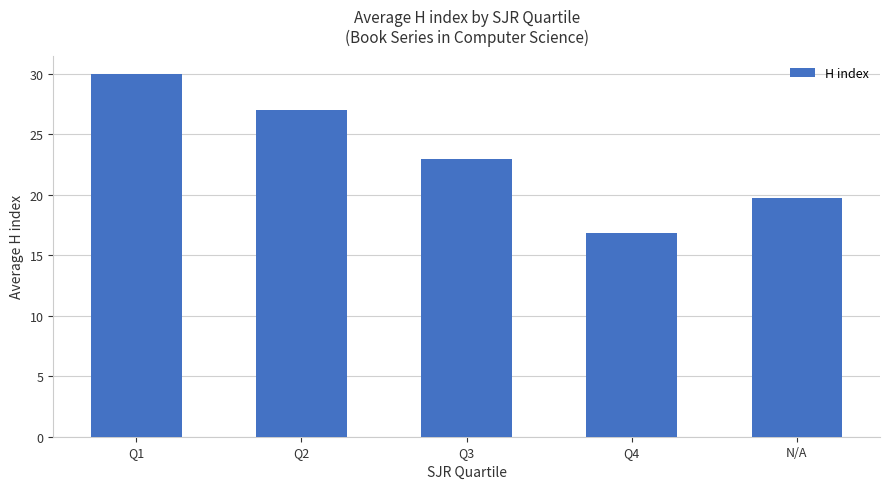

What is the value of the 5th bar from the left?

19.7